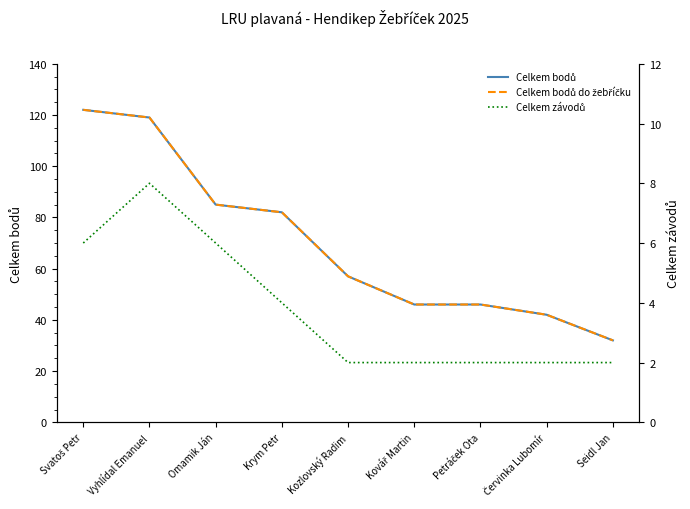

What is the label of the 2nd point from the right?

Červinka Lubomír